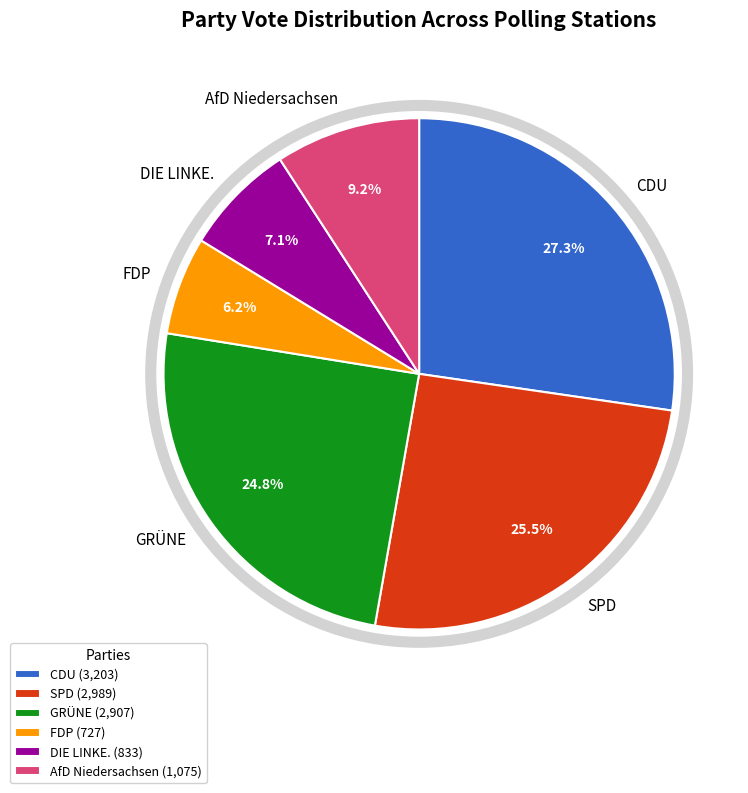

Is there any slice that represents more than half of the pie?

No